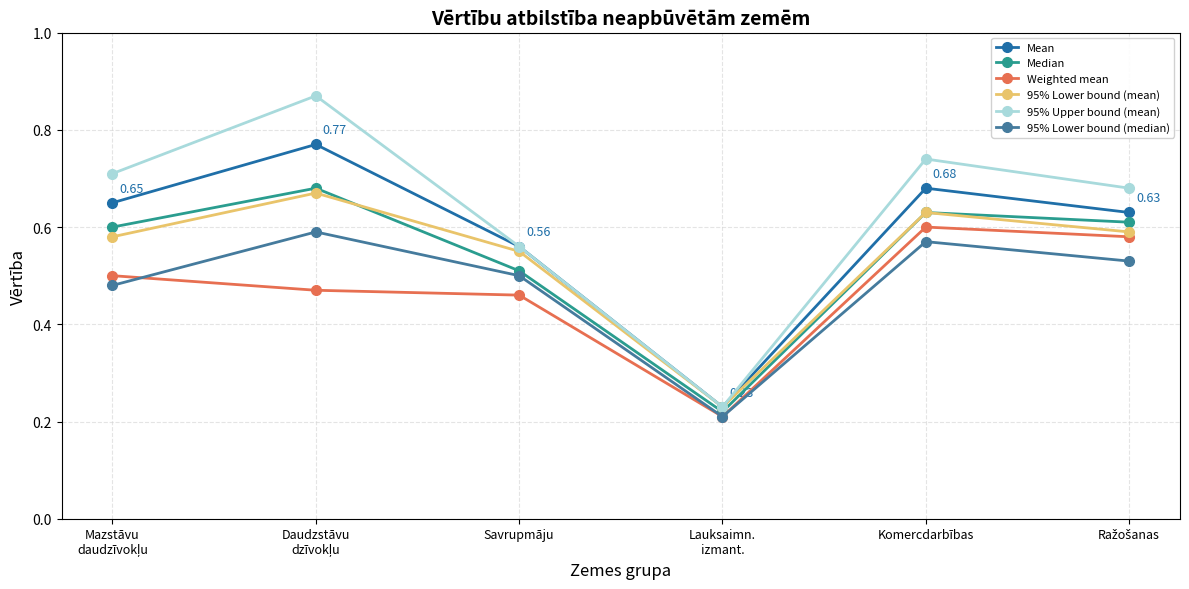

In Mean, how many points are lower than both neighbors (excluding endpoints)?

1